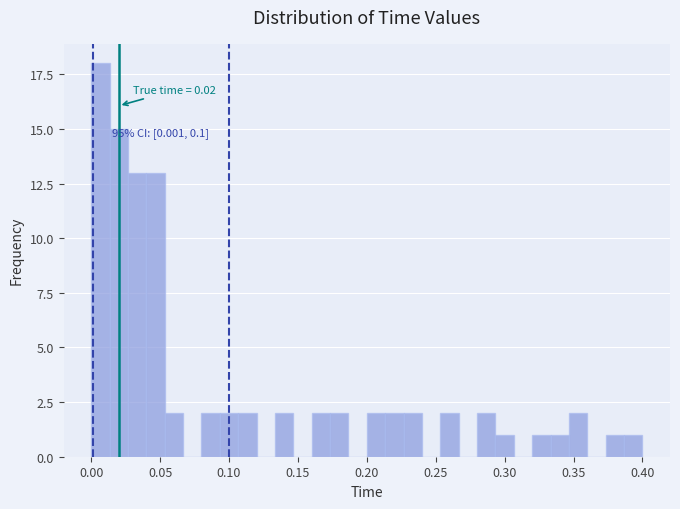

Around what value on the x-axis is the tallest bar? Give the approximate position of its centre, as read against the axis.

0.005